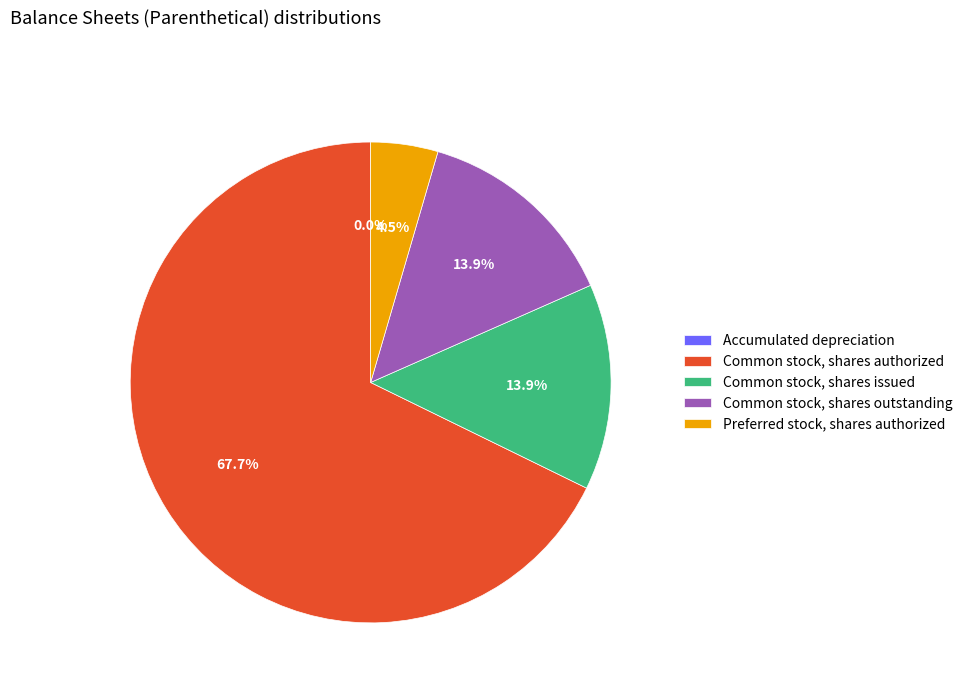

True or false: Common stock, shares authorized accounts for 68% of the total.

True